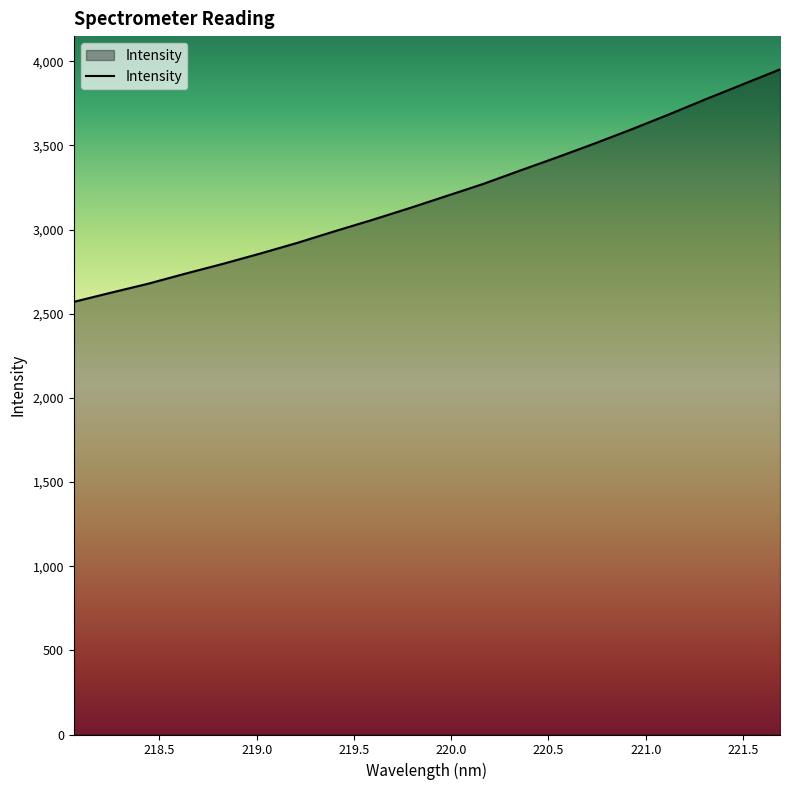

What is the difference between the maximum and minimum values?

1381.1